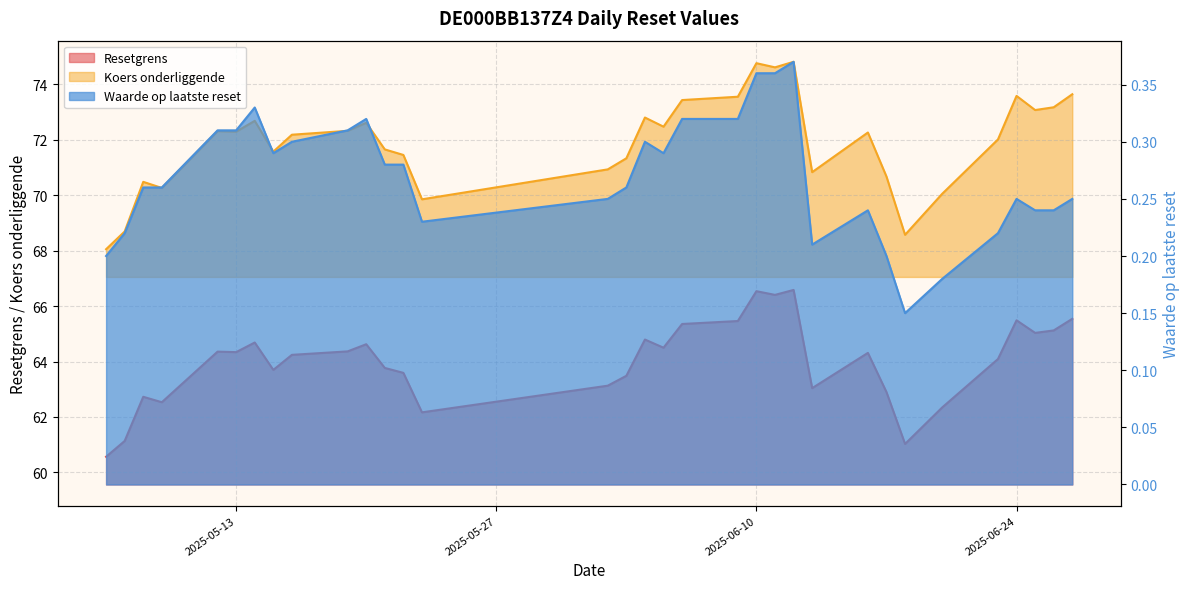

Where is the first local minimum for Waarde op laatste reset?

2025-05-15